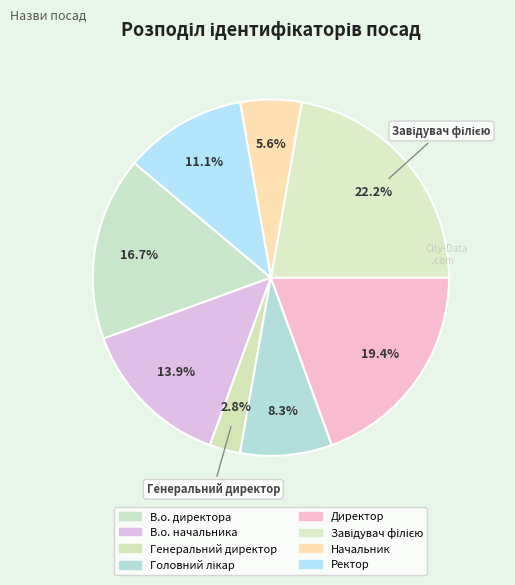

What is the smallest slice in the pie chart?

Генеральний директор